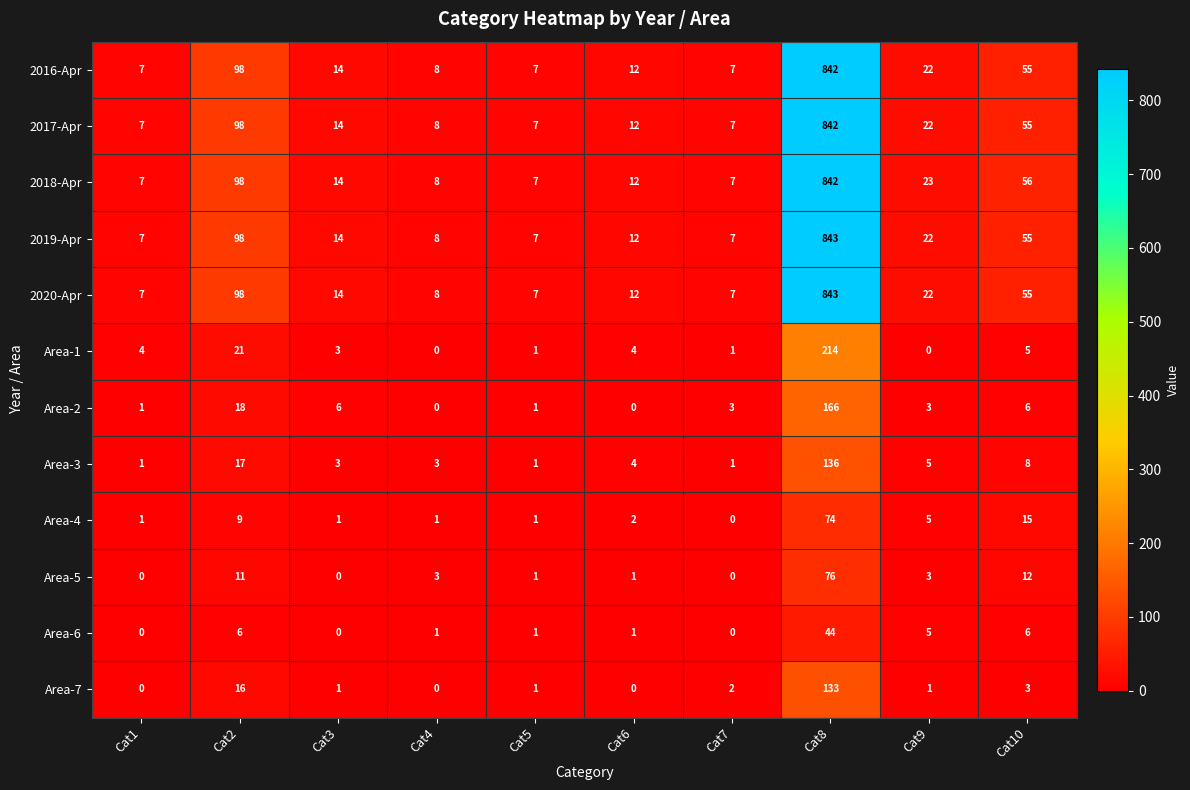

What is the maximum value shown in the chart?

843